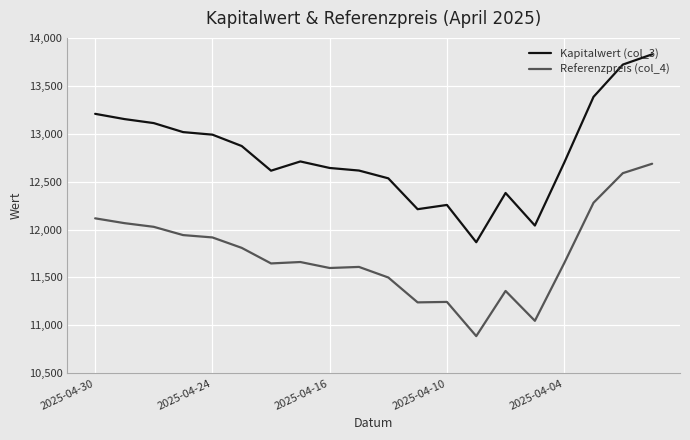

Which series has the largest range (max minus min)?

Kapitalwert (col_3)